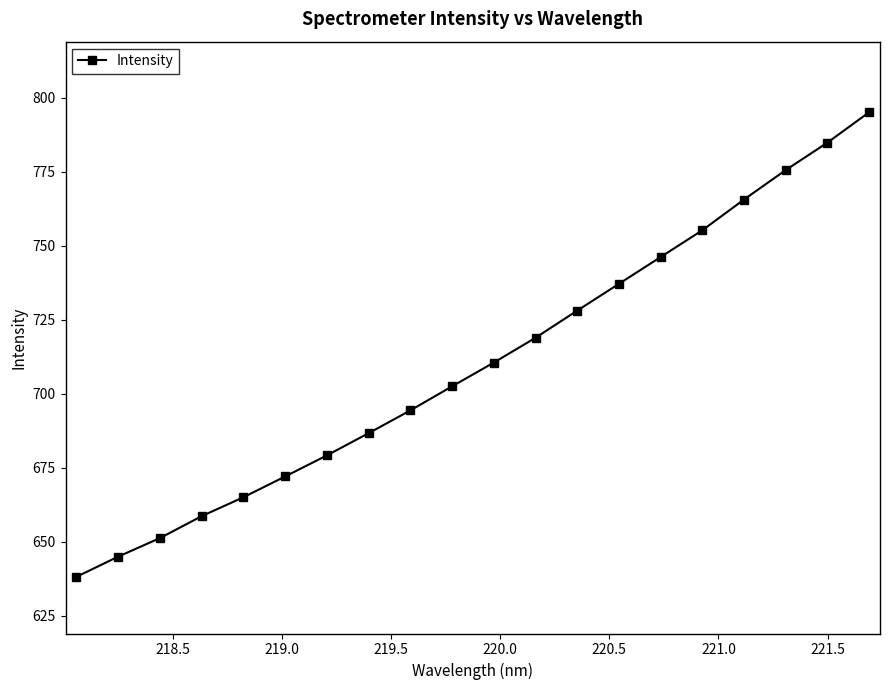

How many lines are shown in the chart?

1